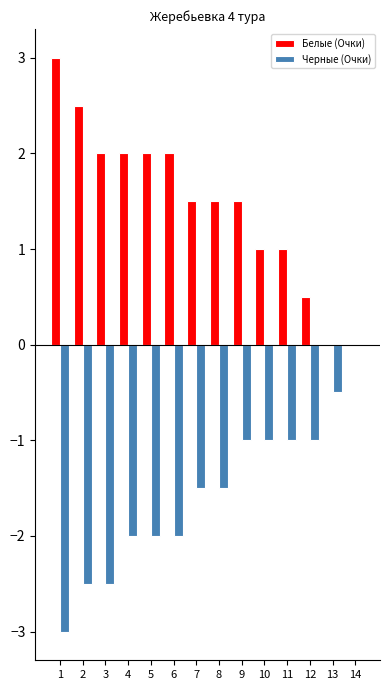

At which category does the chart reach its peak across all series?

1